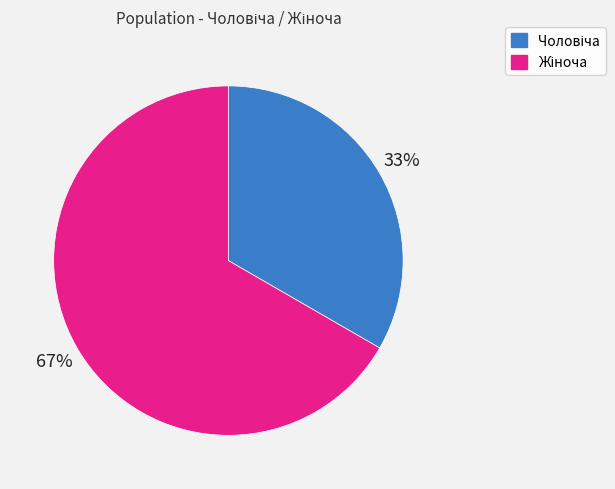

Is there any slice that represents more than half of the pie?

Yes